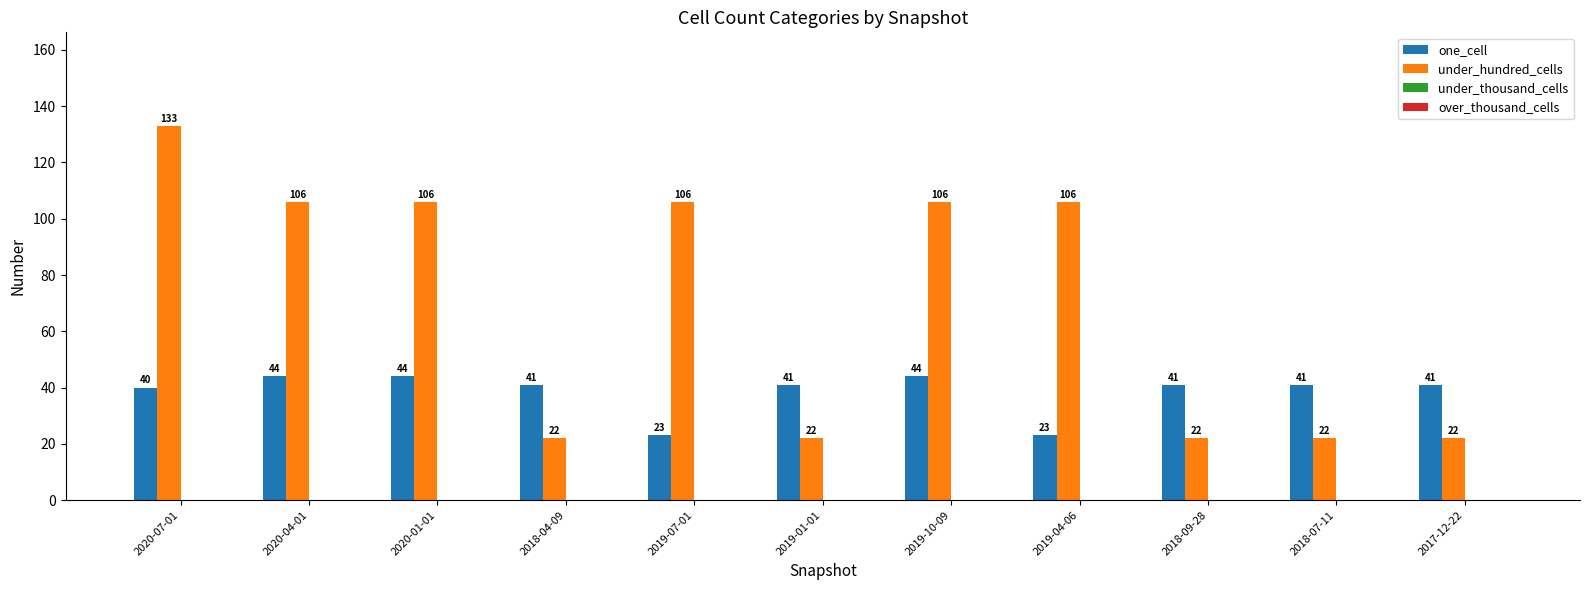

Rank the series at 2019-10-09 from highest to lowest value.

under_hundred_cells, one_cell